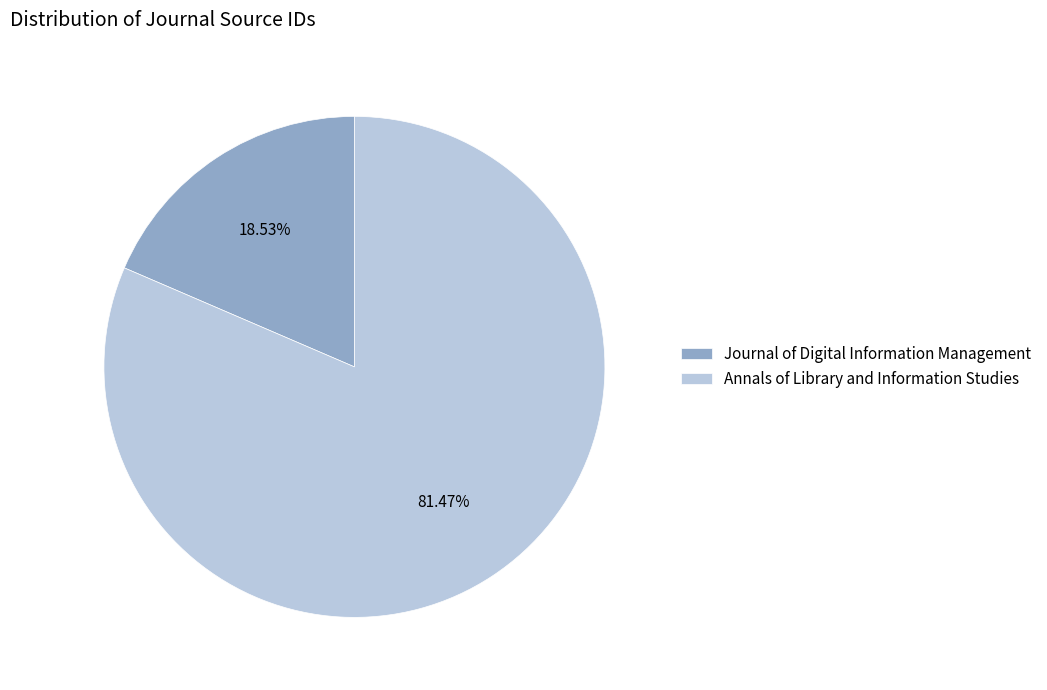

What percentage is the Journal of Digital Information Management slice, to the nearest percent?

19%